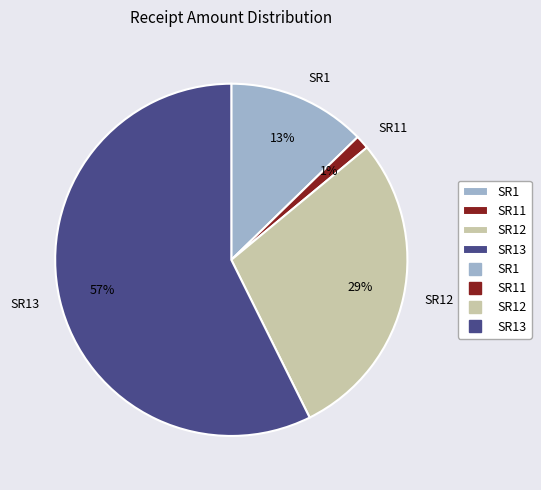

What is the smallest slice in the pie chart?

SR11